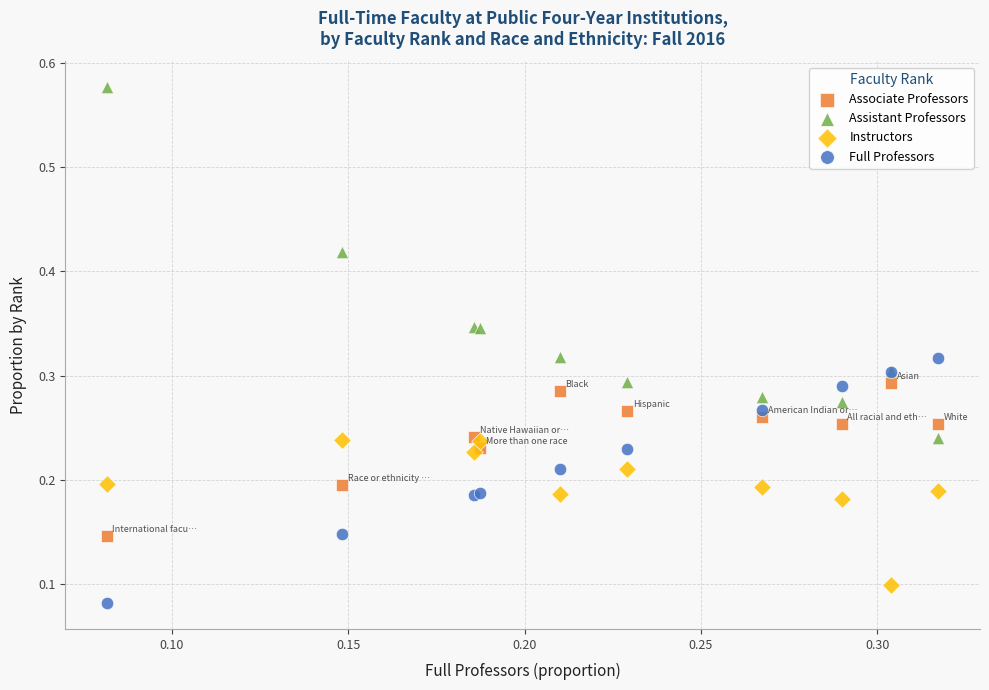

Which series reaches the minimum Y coordinate?

Full Professors